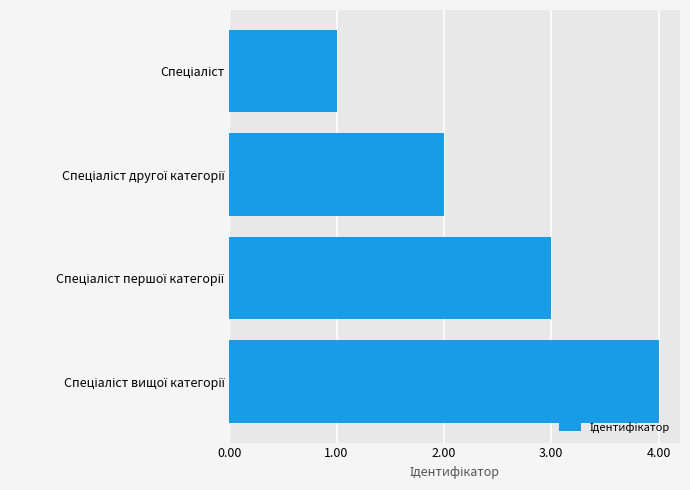

What is the difference between the maximum and minimum values?

3